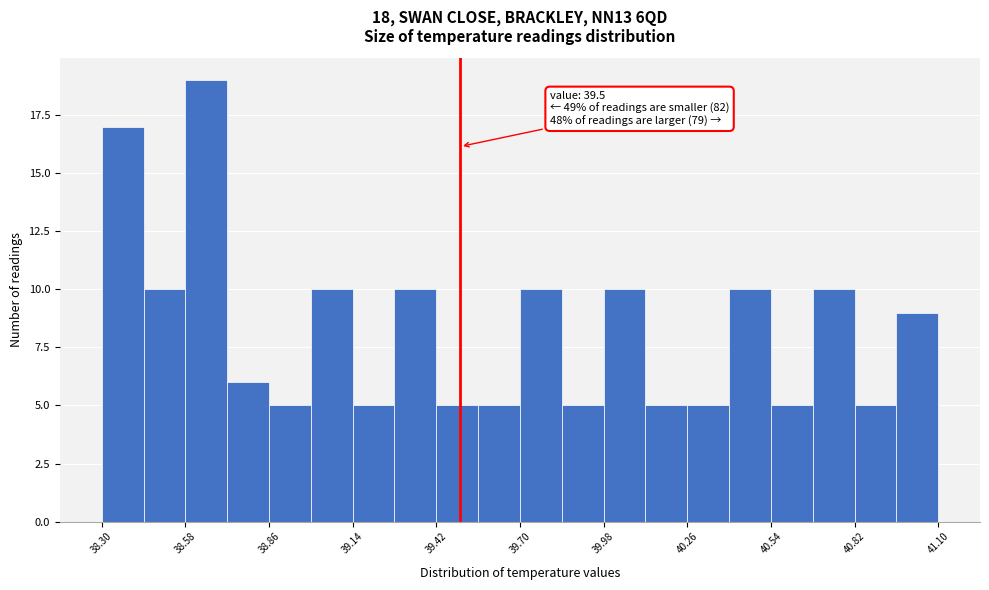

Read against the x-axis, roughly where is the centre of the tallest bar?

38.65